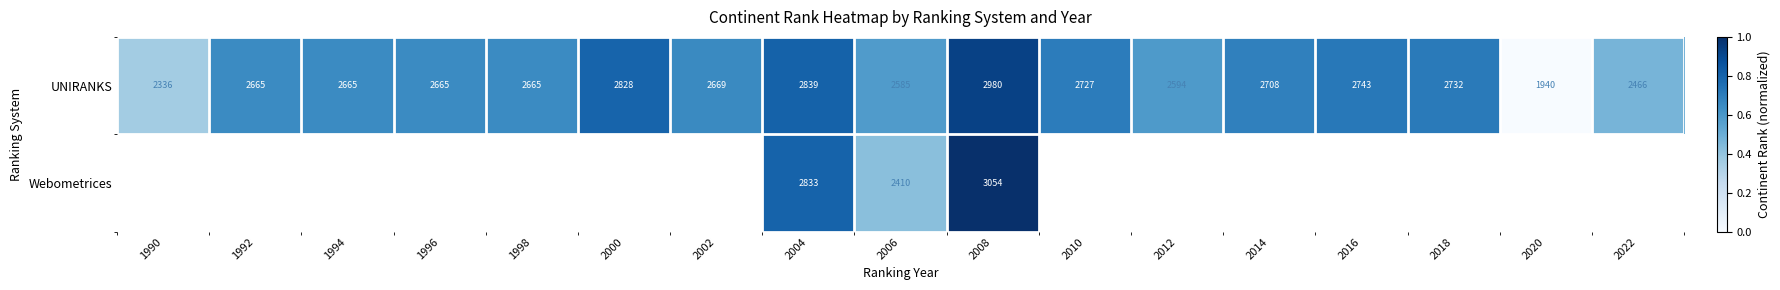

Which has a higher value, 1994 or 2022?

1994